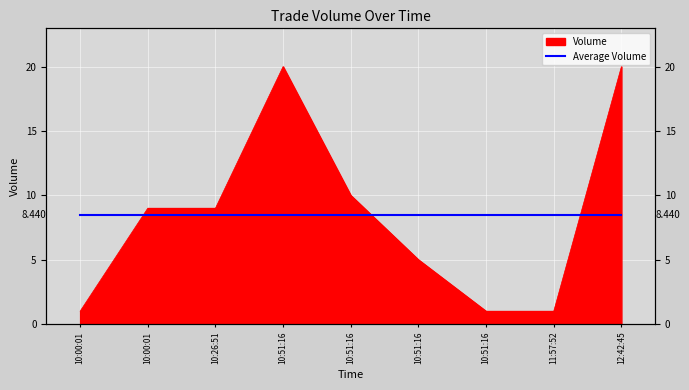

What is the sum of the values at 12:42:45 and 10:00:01?

29